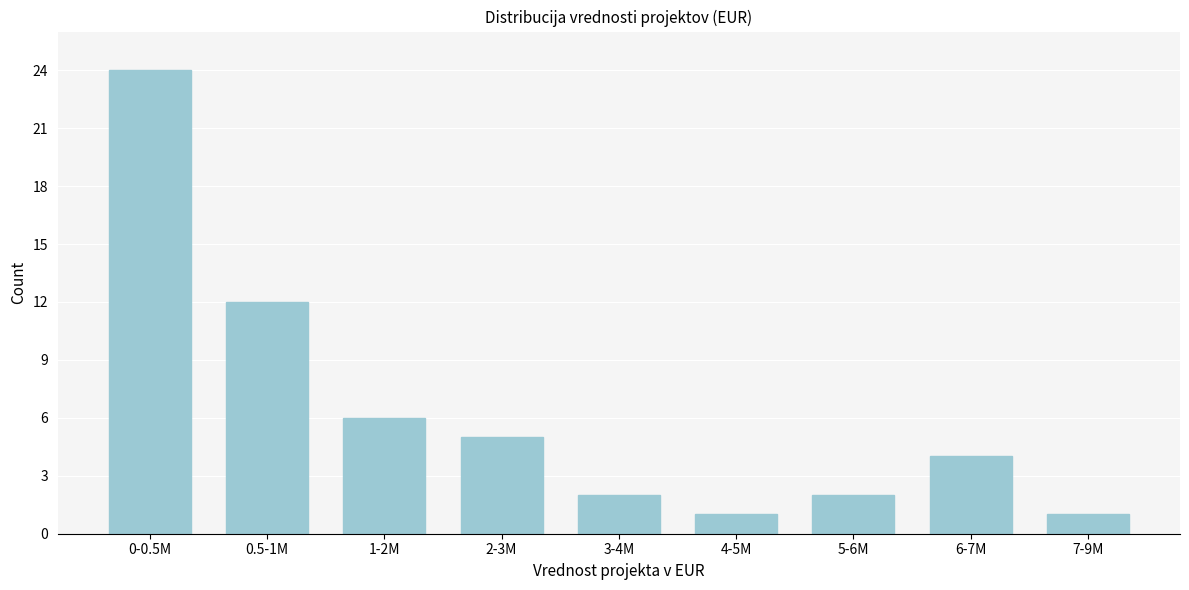

Reading left to right, what are all the values shown in this chart?

24	12	6	5	2	1	2	4	1